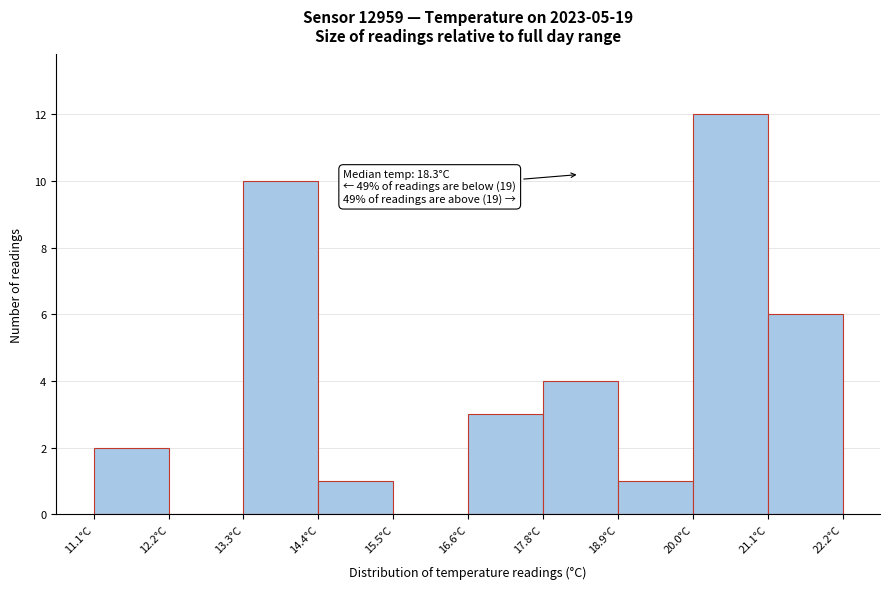

Over which range of the x-axis is the bar tallest?

20.0 to 21.0